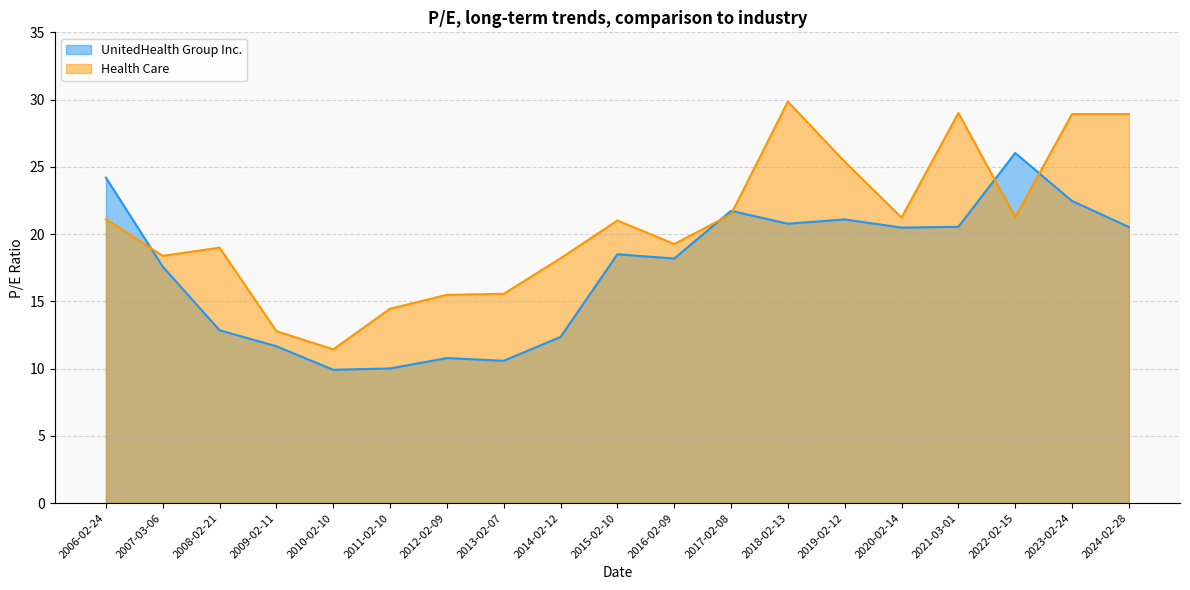

At which label does Health Care reach its peak?

2018-02-13